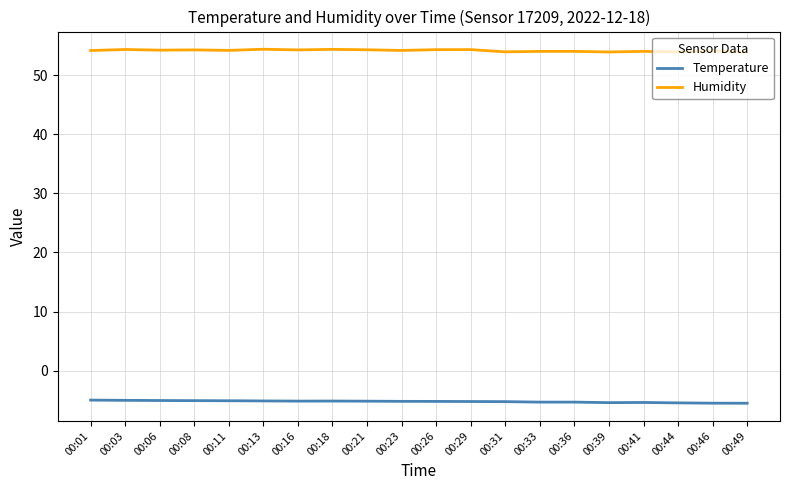

What is the total value across all series at 00:39?

48.5